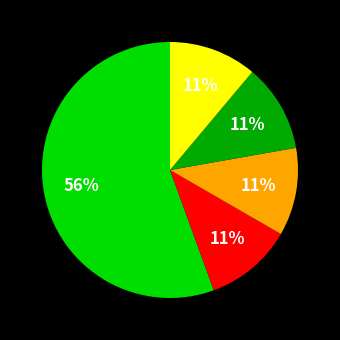

Is there a majority slice in this chart?

Yes